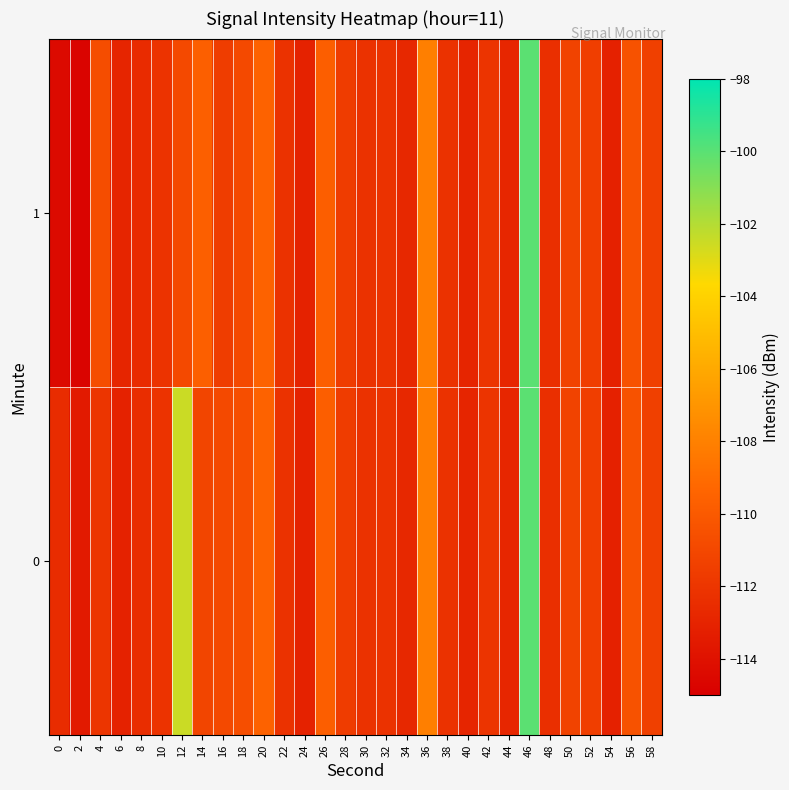

Rank the series by their average value, from highest to lowest.

0, 1